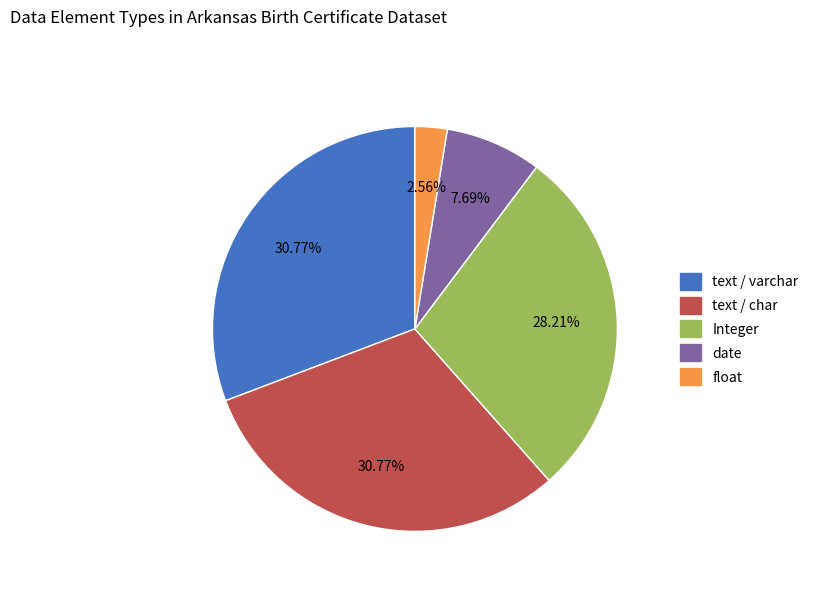

Does Integer account for over 50% of the chart?

No